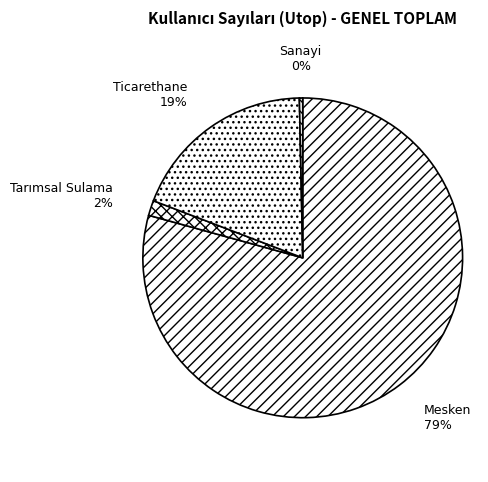

To the nearest percent, what percentage of the pie is Ticarethane?

19%